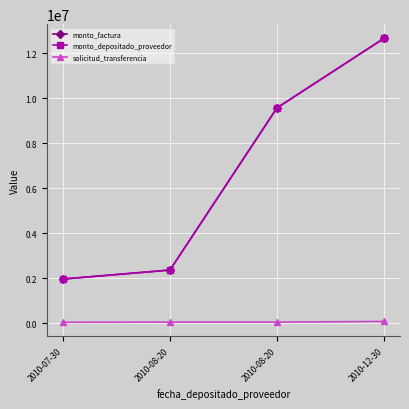

What is the difference between the maximum and second lowest values in the monto_depositado_proveedor series?

10299948